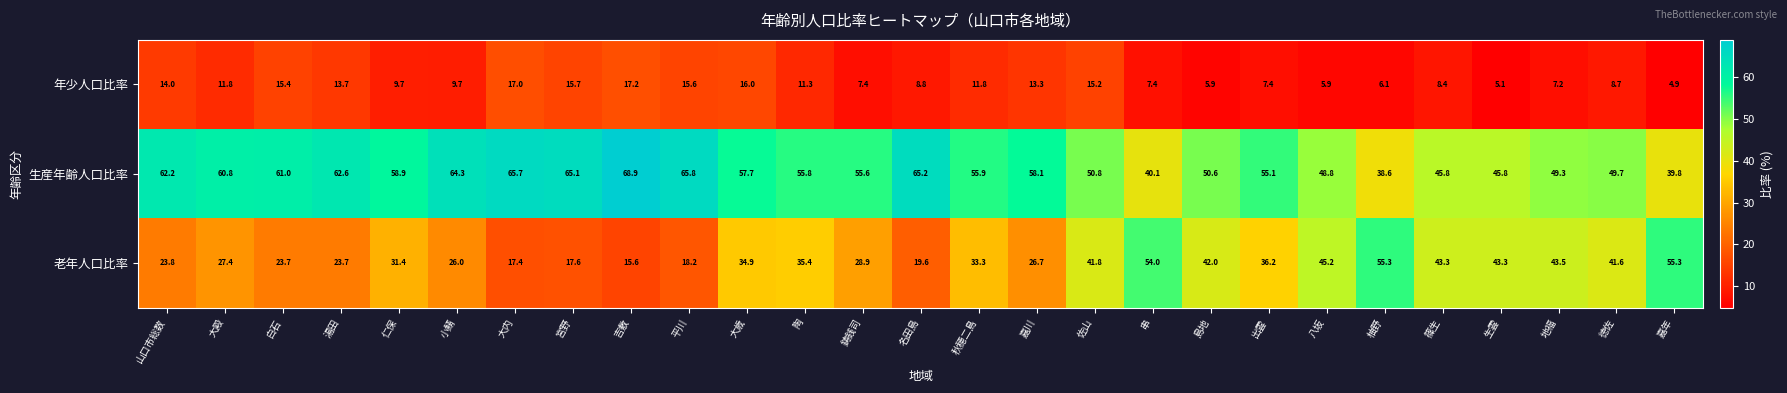

At how many categories does at least one series exceed 38?

27